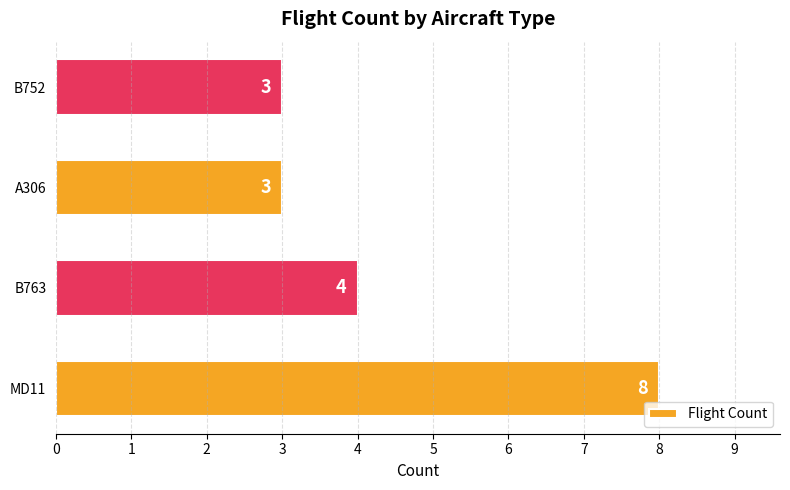

What is the ratio of the value at B763 to the value at B752?

1.3